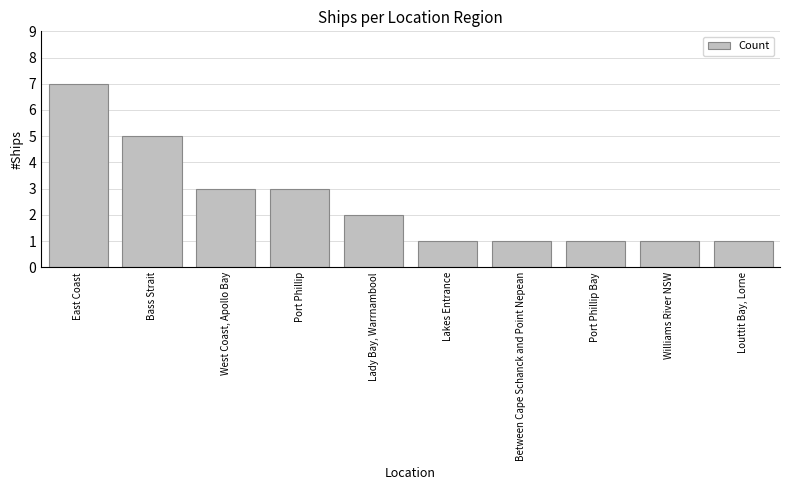

Where does the data first go above 2?

East Coast